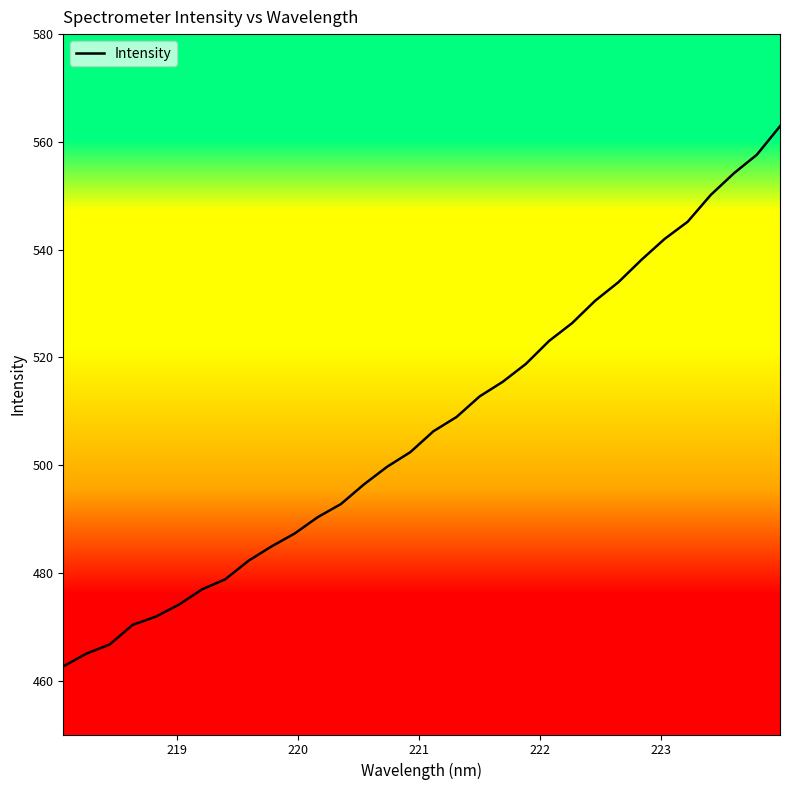

What is the minimum value shown in the chart?

462.6